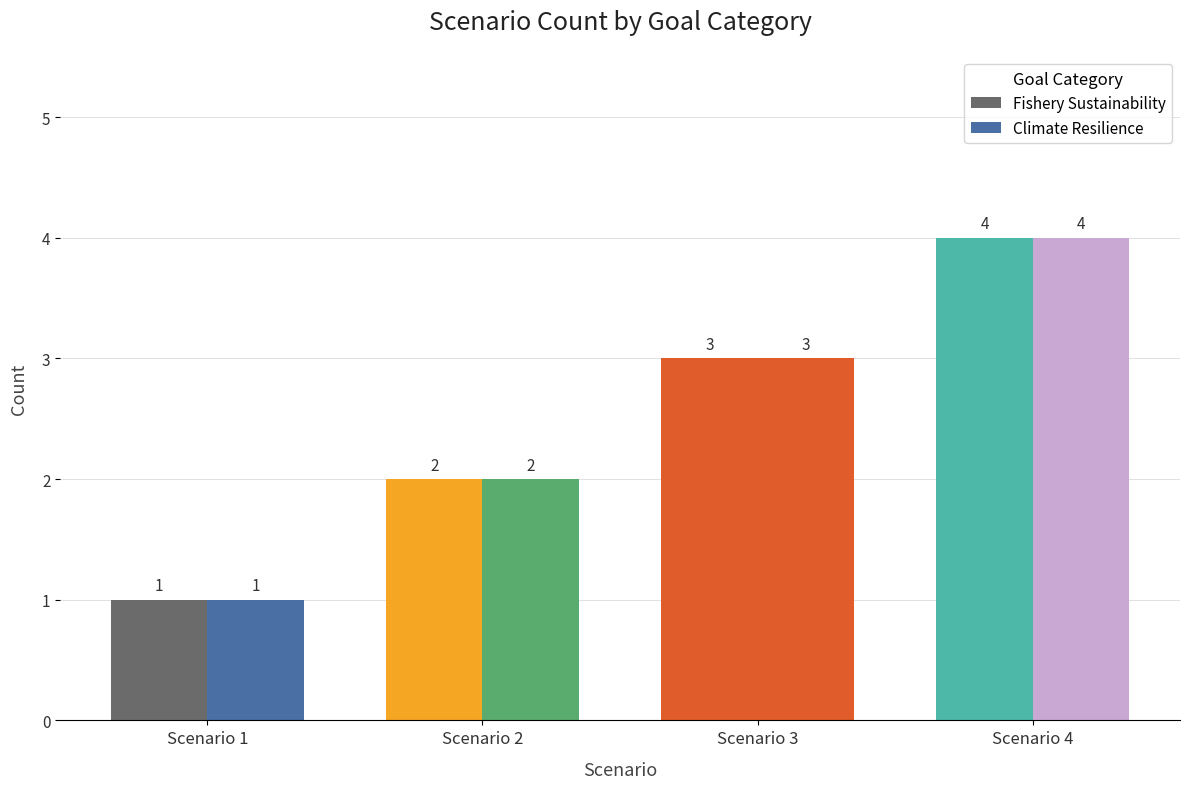

What is the lowest value of the Climate Resilience series?

1